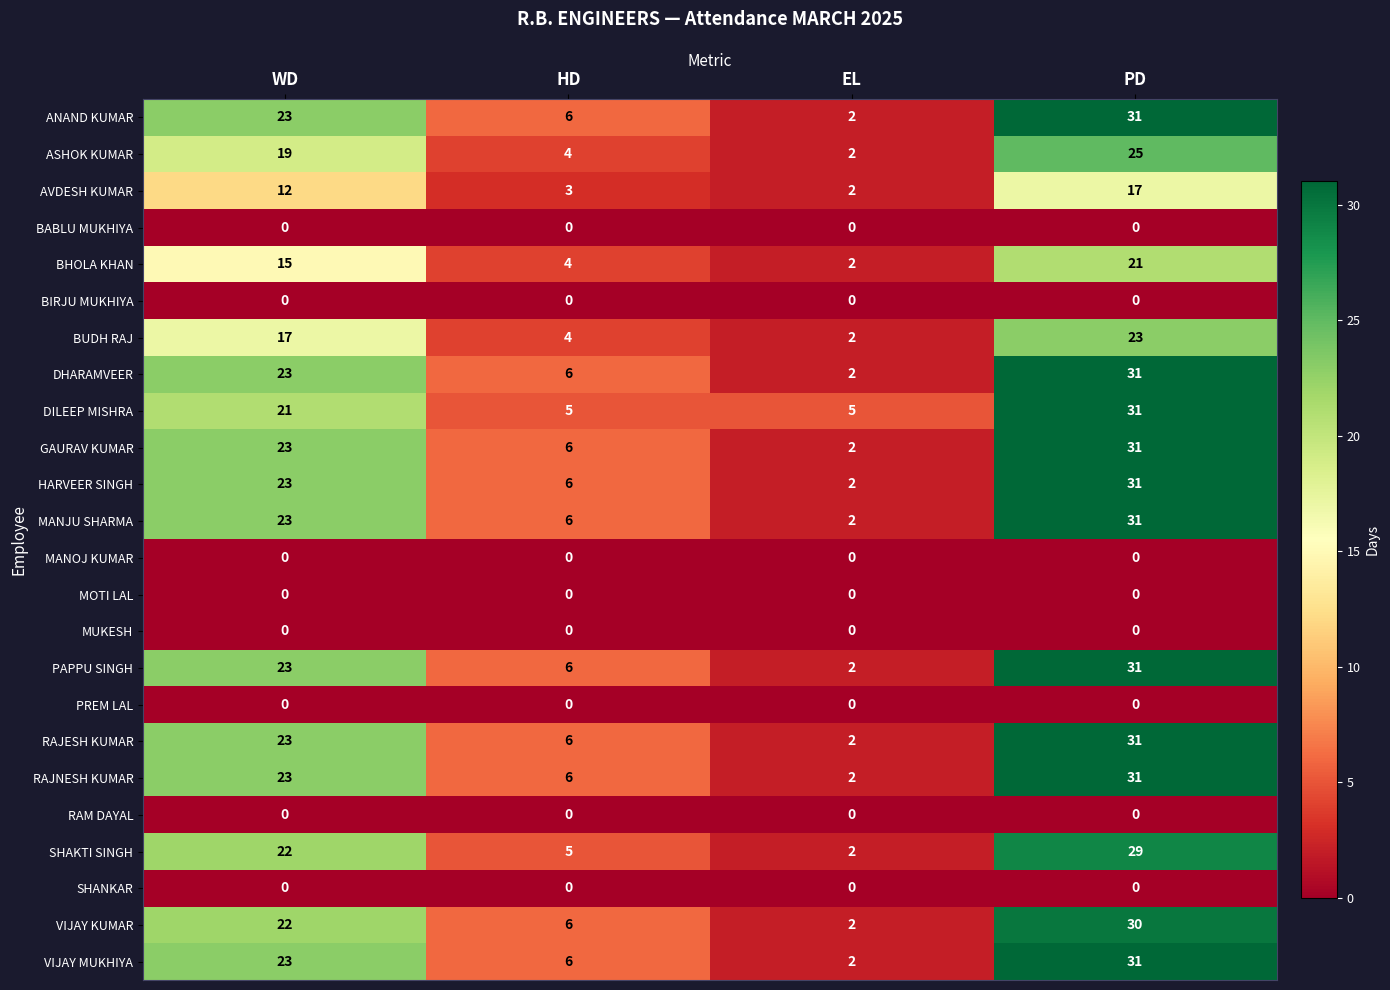

What is the total value across all series at HD?

85